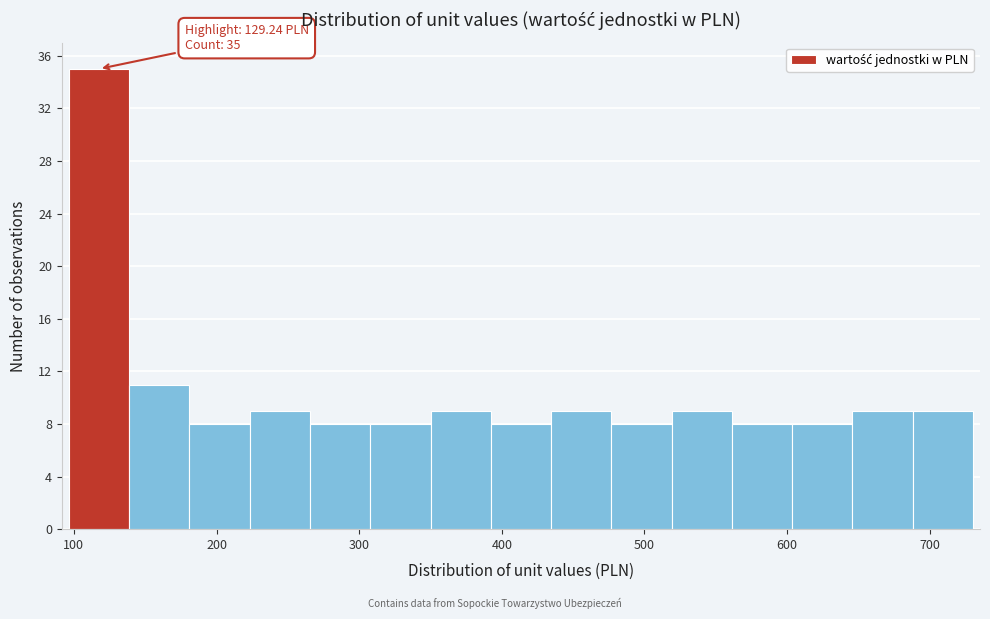

Over which range of the x-axis is the bar tallest?

100 to 140